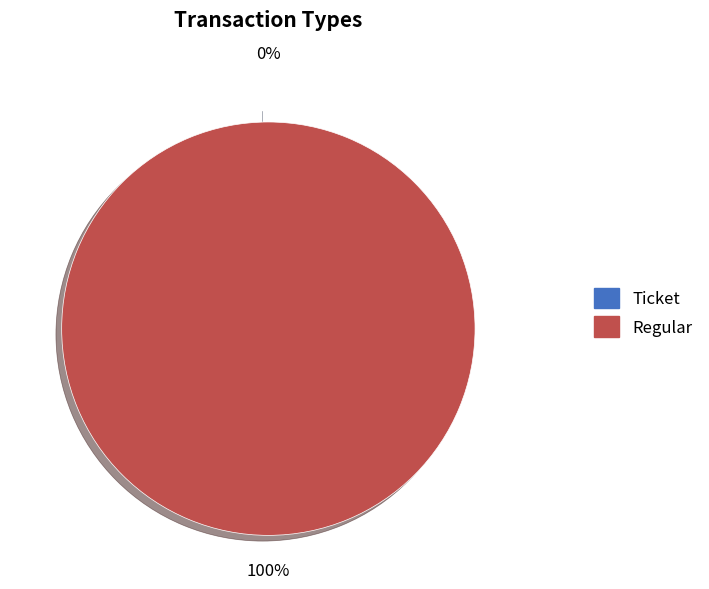

Do Ticket and Regular together represent more than half of the pie?

Yes